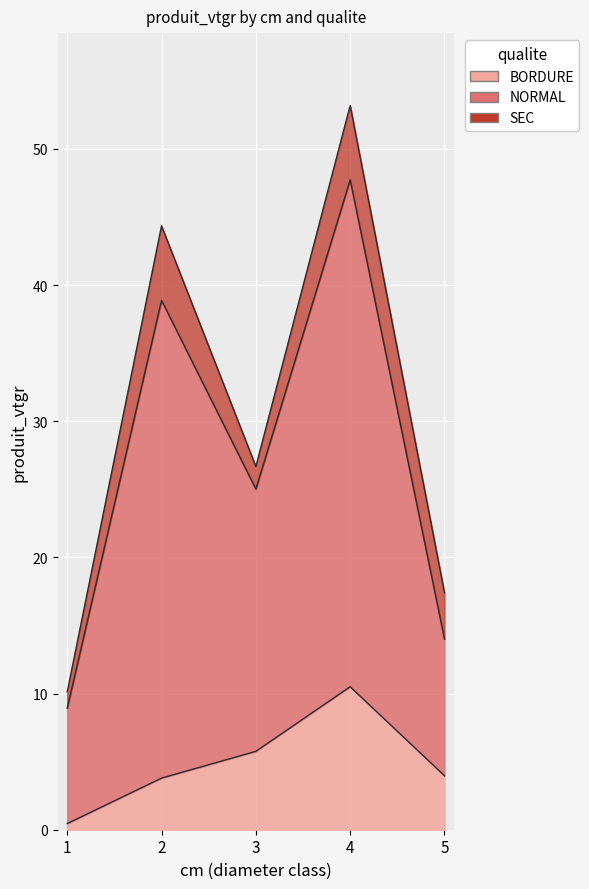

Is the value of NORMAL at 3 greater than the value of BORDURE at 5?

Yes